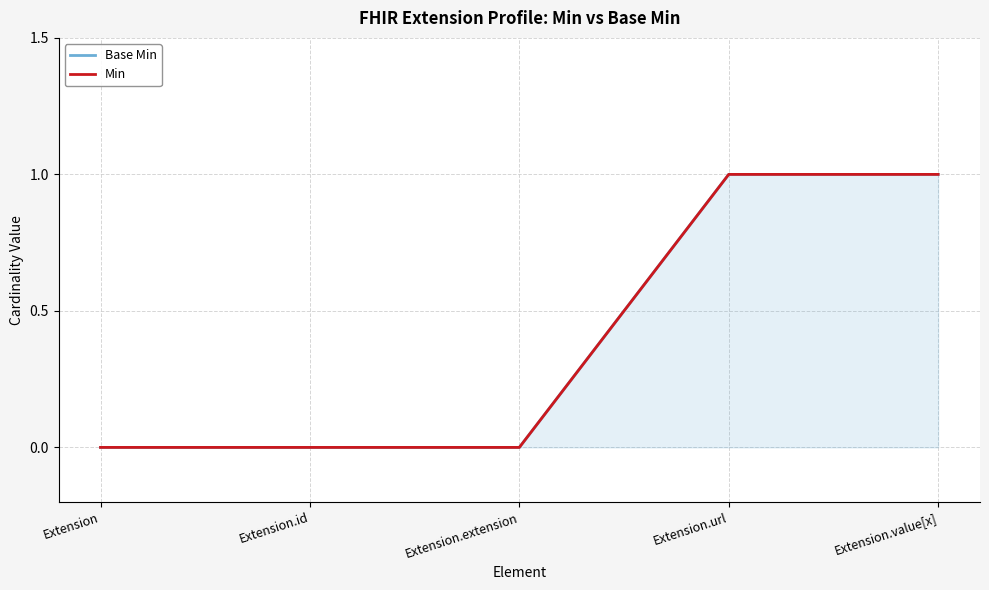

True or false: Min and Base Min cross at least once.

False